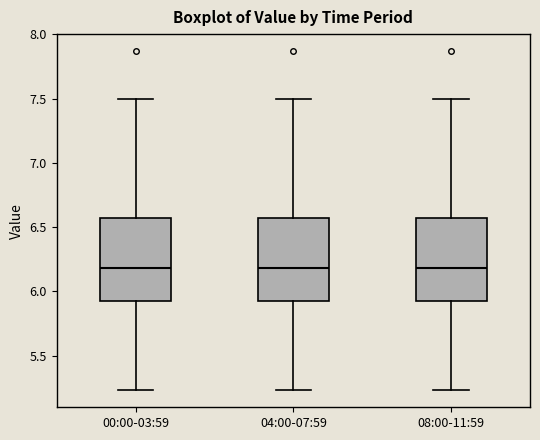

Where is the upper edge of the box for 08:00-11:59 on the y-axis? The values are not printed on the chart, so give them approximately, as read against the axis.

6.55